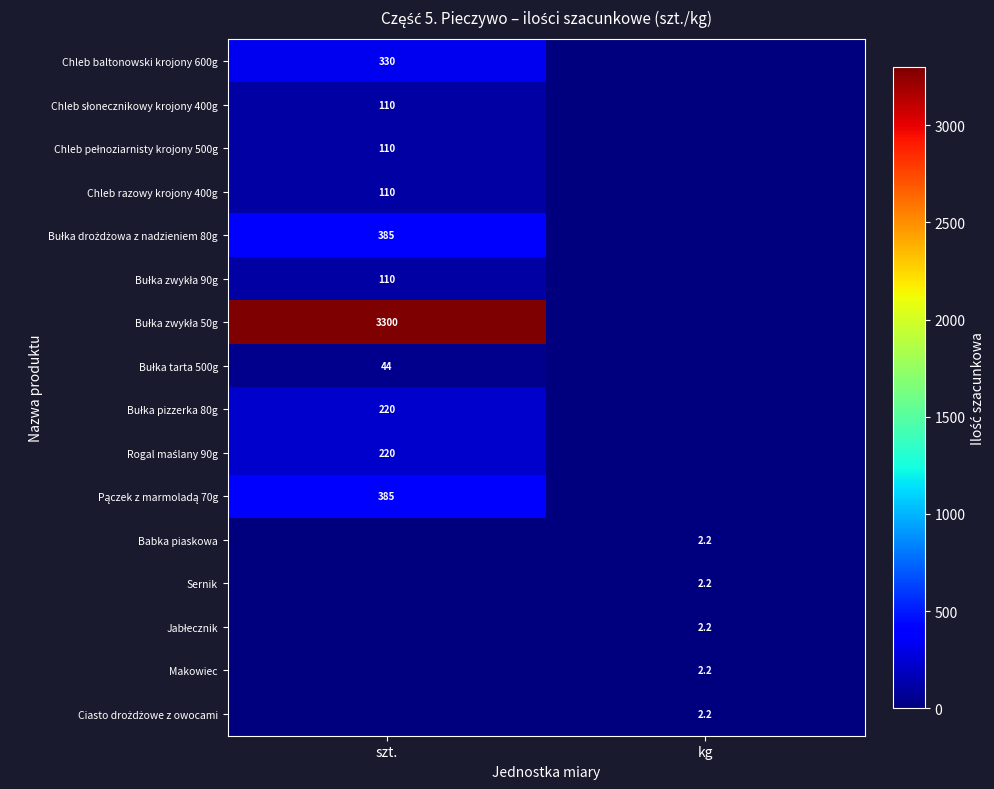

Is it true that Jabłecznik equals -1.4 at szt.?

False